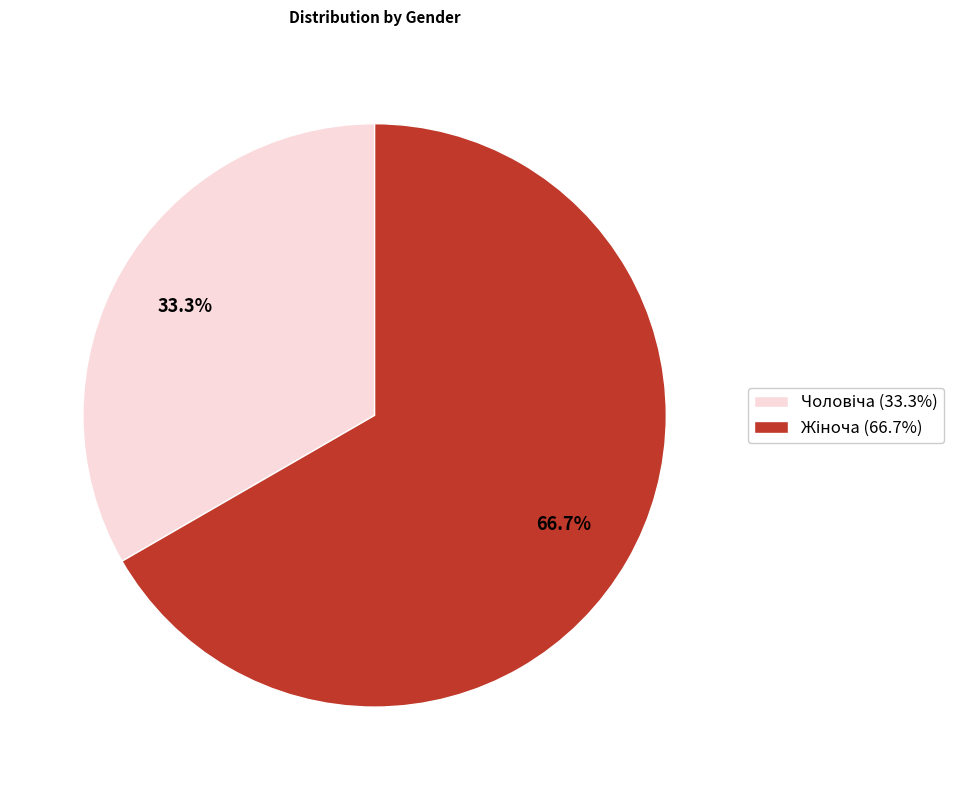

Is there any slice that represents more than half of the pie?

Yes